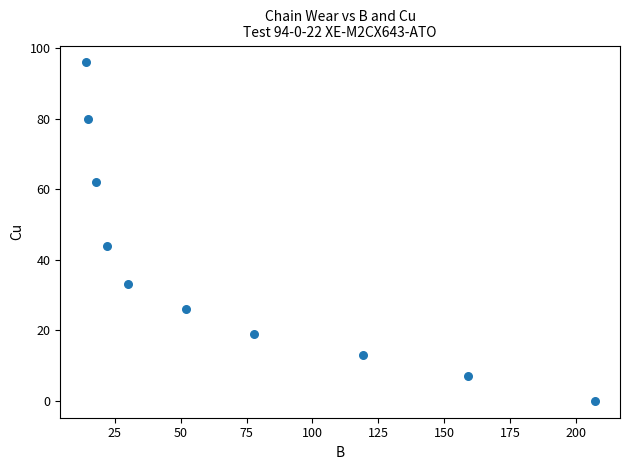

What is the range of Y values (max minus min)?

96